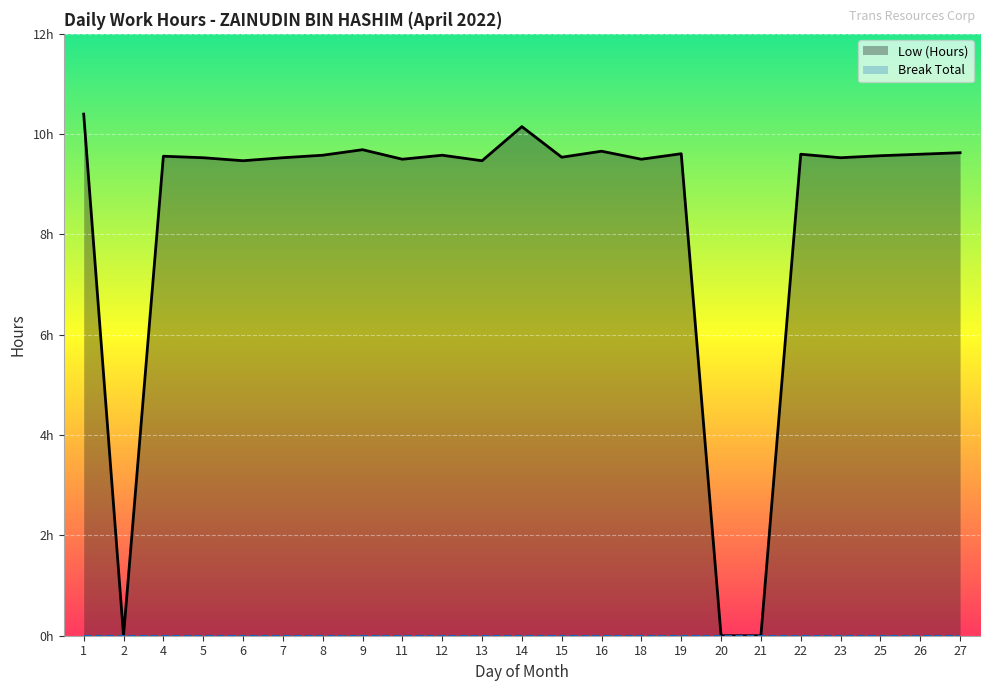

List the labels in order of value, smallest first.

2, 20, 21, 6, 13, 11, 18, 5, 7, 23, 15, 4, 25, 8, 12, 22, 26, 19, 27, 16, 9, 14, 1